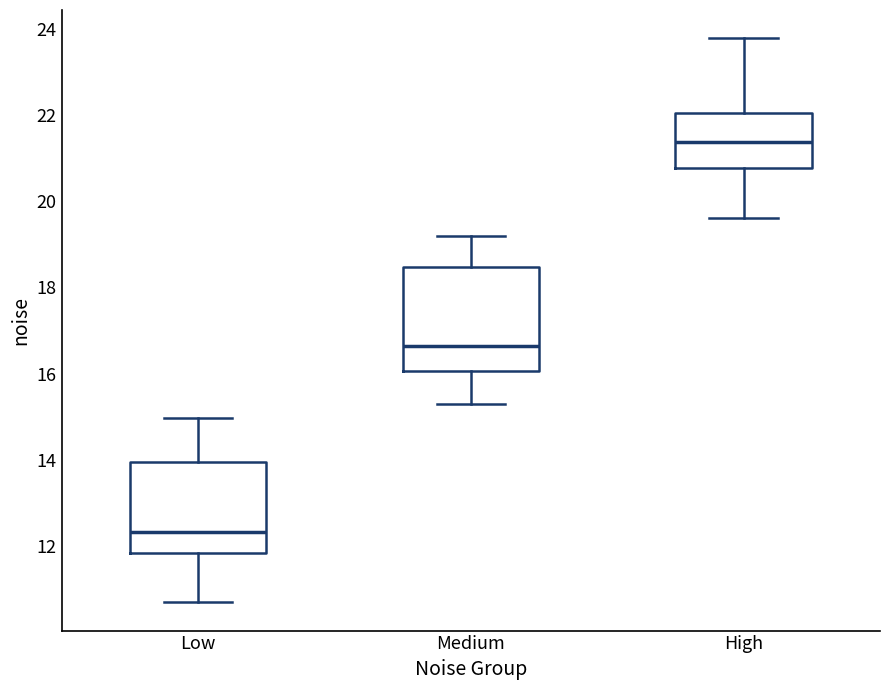

Reading left to right, read every box against the y-axis: the position of its median line, the range the box covers, and the ends of its whiskers. The values are not printed on the chart, so give them approximately, as read against the axis.

Low: median 12.4, box 11.8 to 14.0, whiskers 10.8 to 15.0
Medium: median 16.6, box 16.0 to 18.4, whiskers 15.2 to 19.2
High: median 21.4, box 20.8 to 22.0, whiskers 19.6 to 23.8